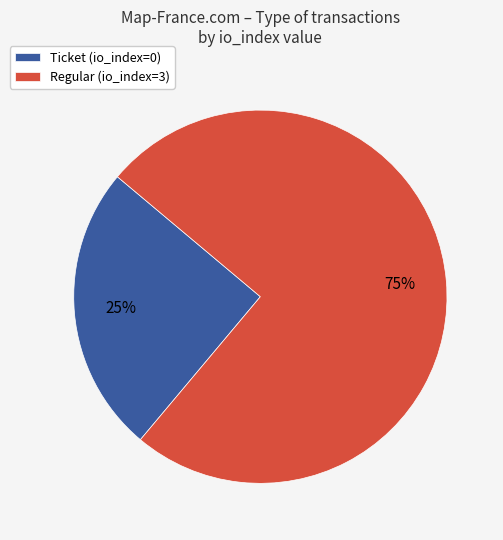

To the nearest percent, what is the difference between the largest and smallest slice percentages?

50%